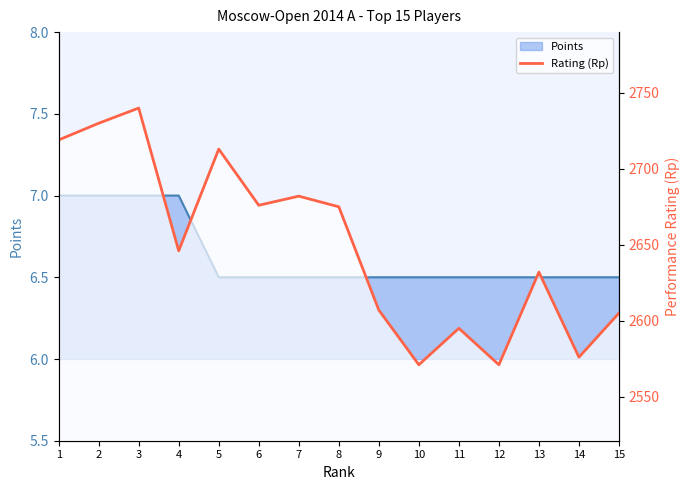

At which category does the chart reach its peak across all series?

3